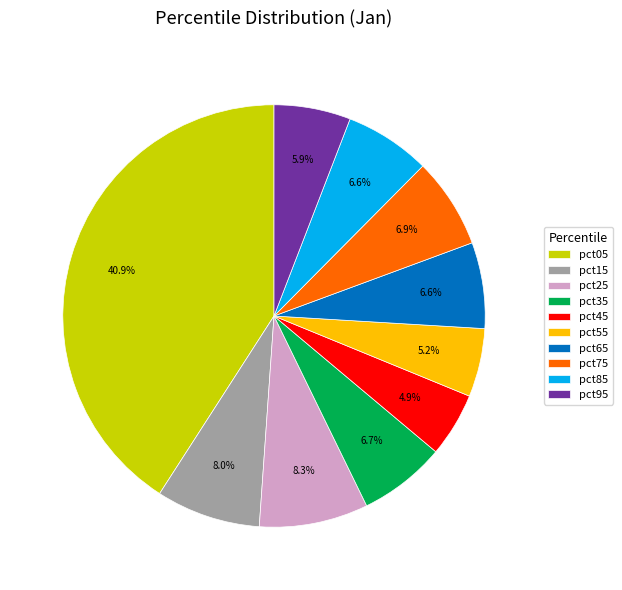

Is there any slice that represents more than half of the pie?

No